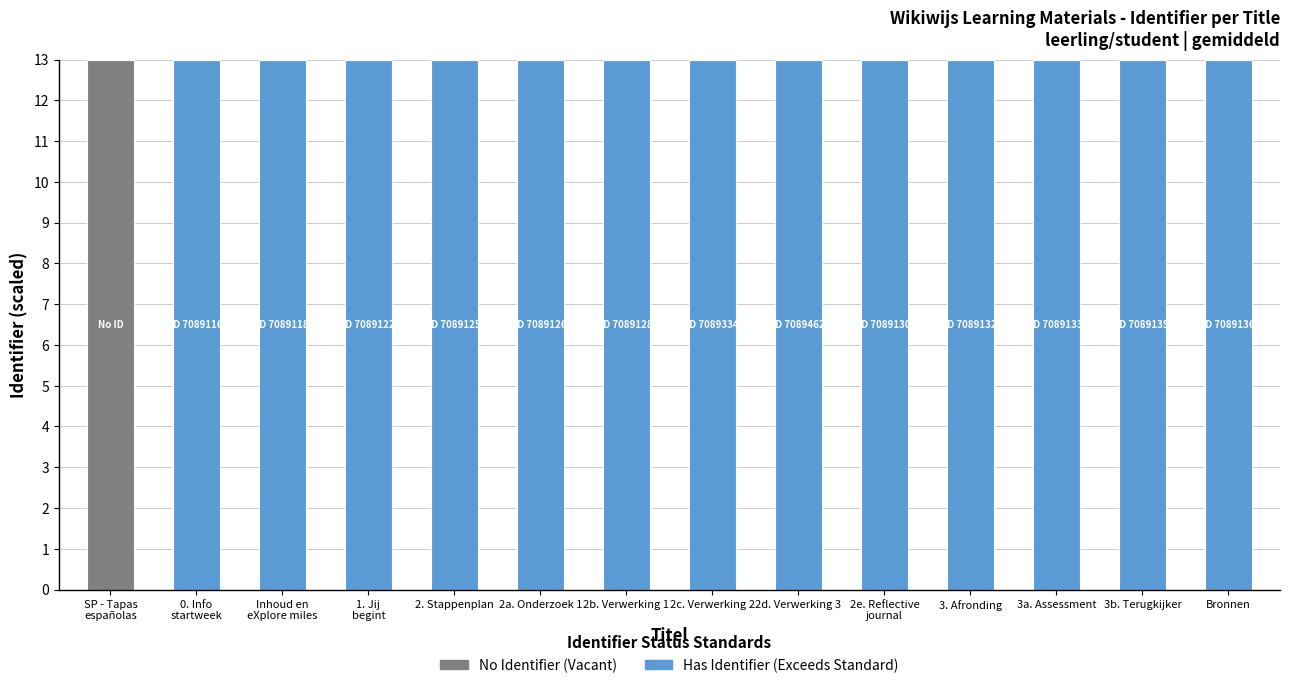

At which label does Has Identifier (Exceeds Standard) first exceed 12?

0. Info
startweek